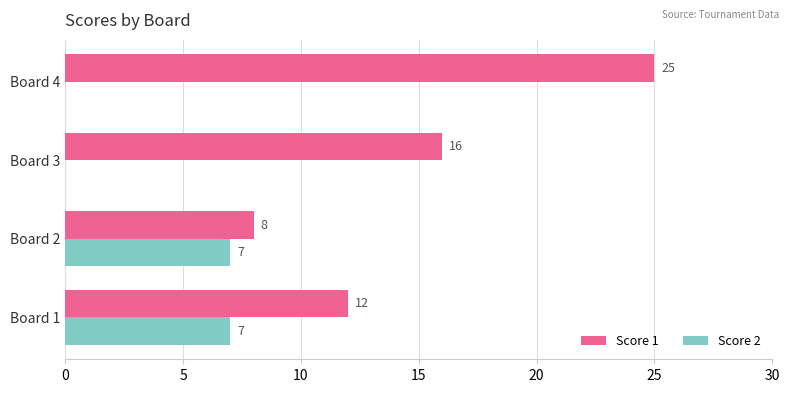

Read the Score 1 value at Board 4.

25